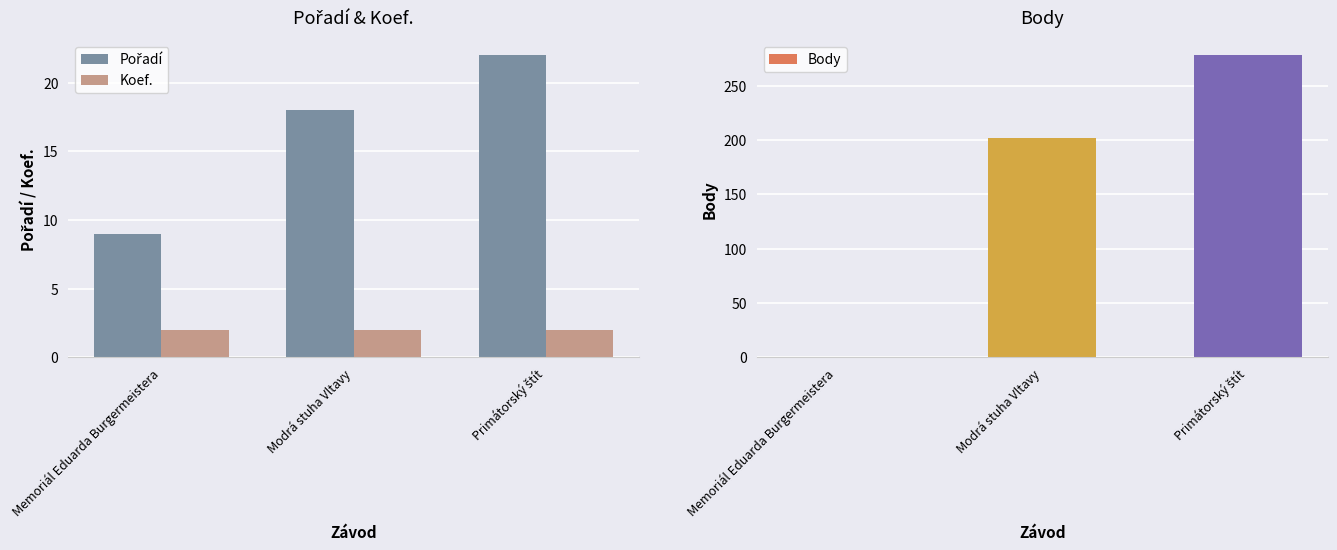

Are the bars horizontal?

No